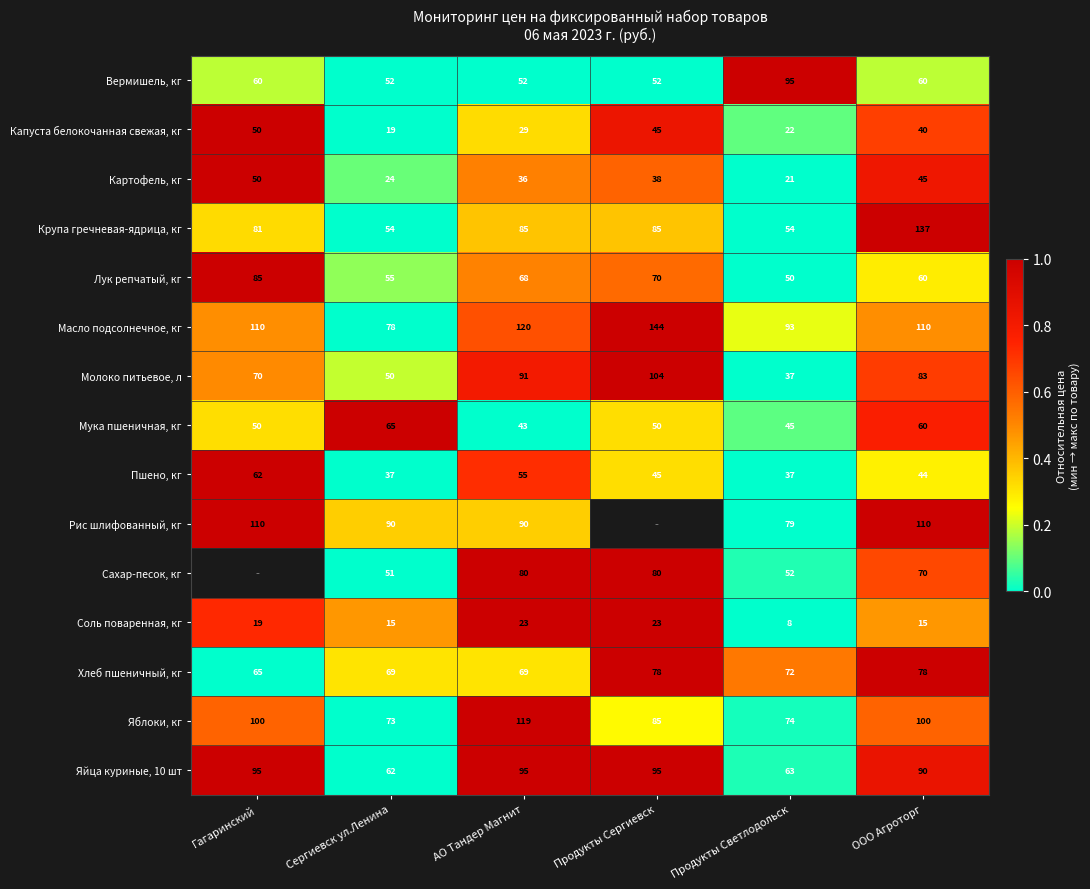

Which category has the lowest value in the Лук репчатый, кг series?

Продукты Светлодольск